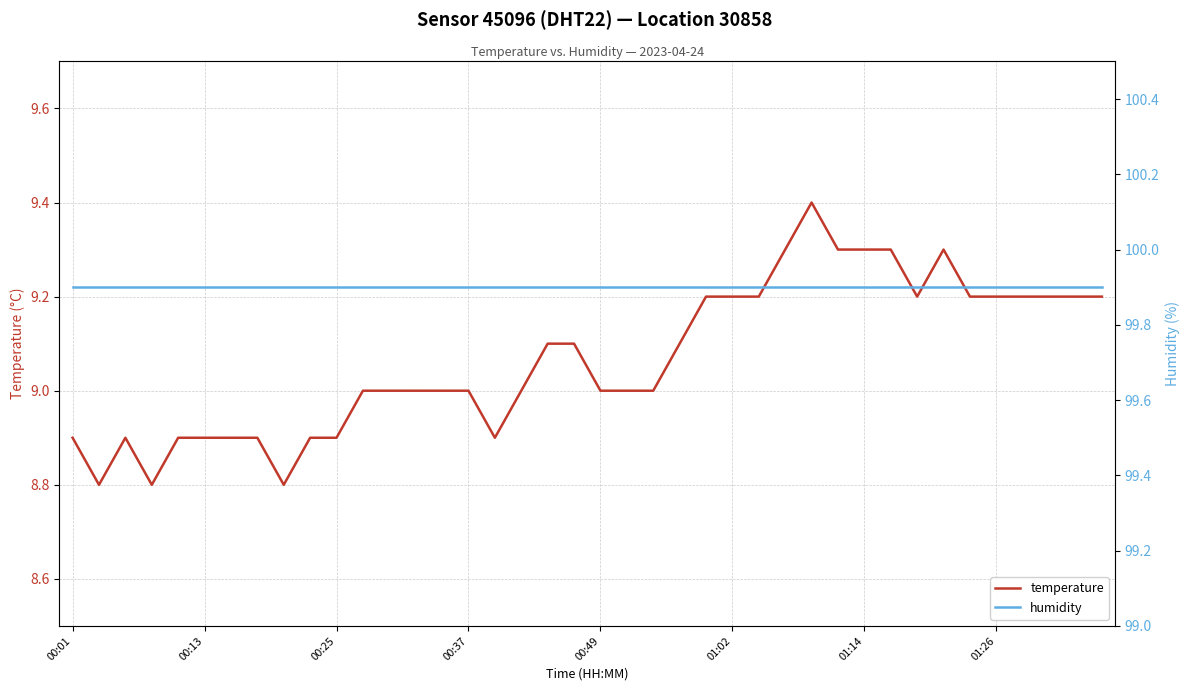

The temperature series shows 6.2 at 22. True or false?

False